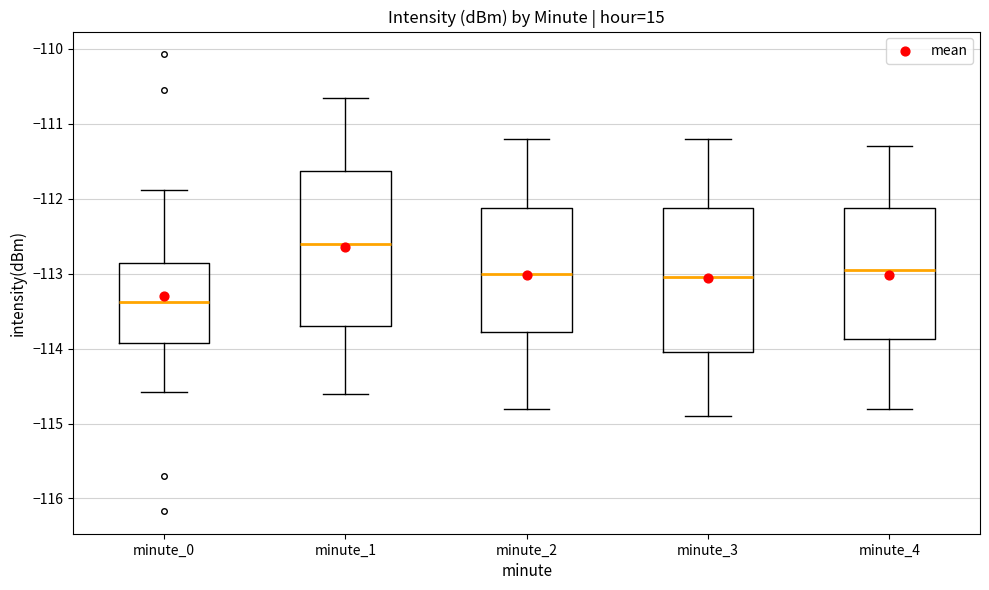

Which box has the lowest median line?

minute_0